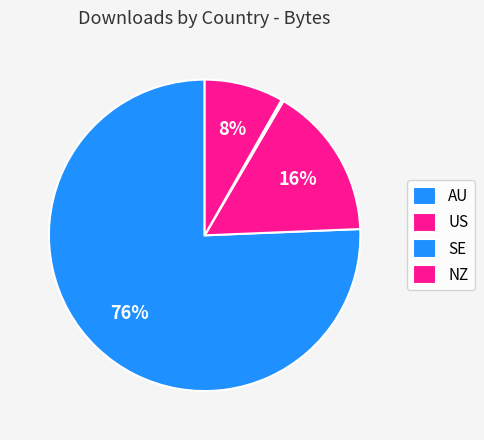

To the nearest percent, what is the difference between the US and AU slice percentages?

80%